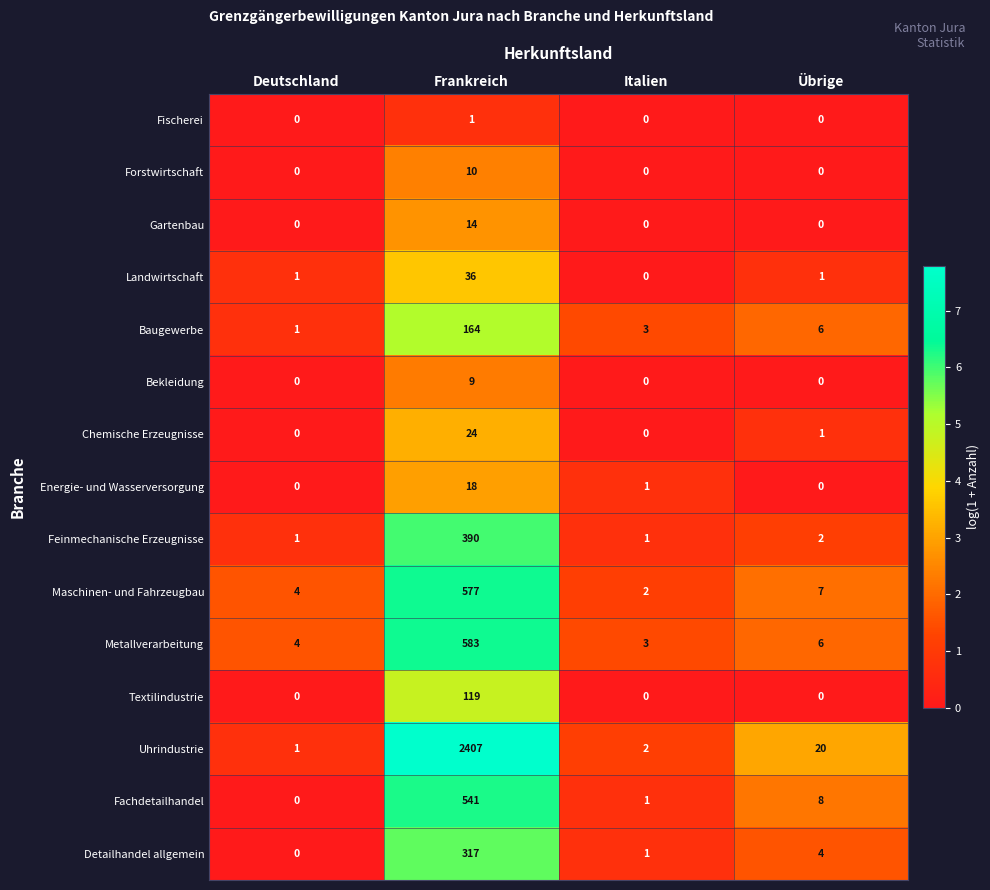

How many categories are shown in the chart?

4